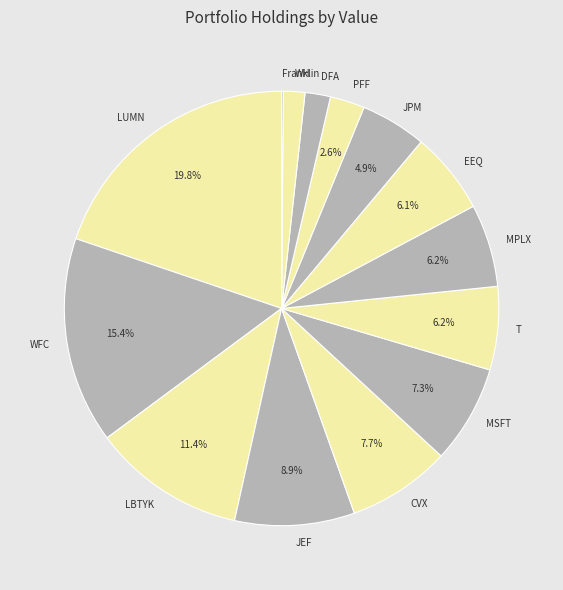

What is the ratio of the value at LUMN to the value at CVX?

2.6